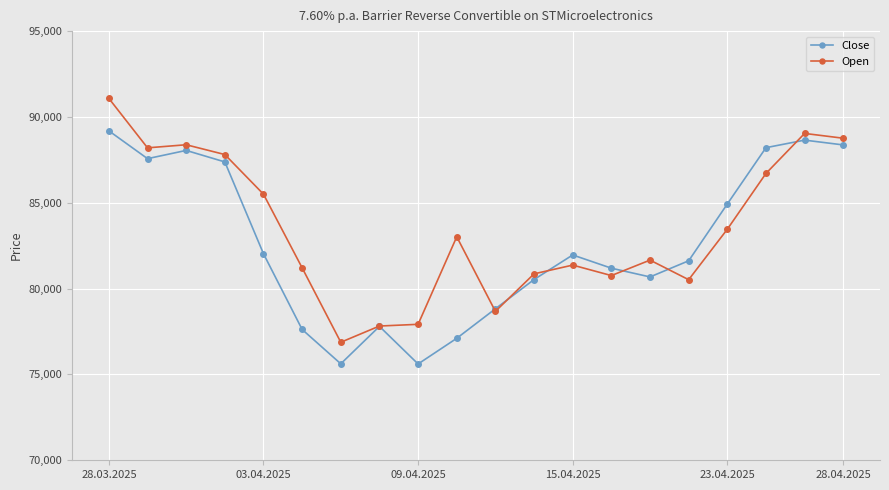

What is the maximum value shown in the chart?

91080